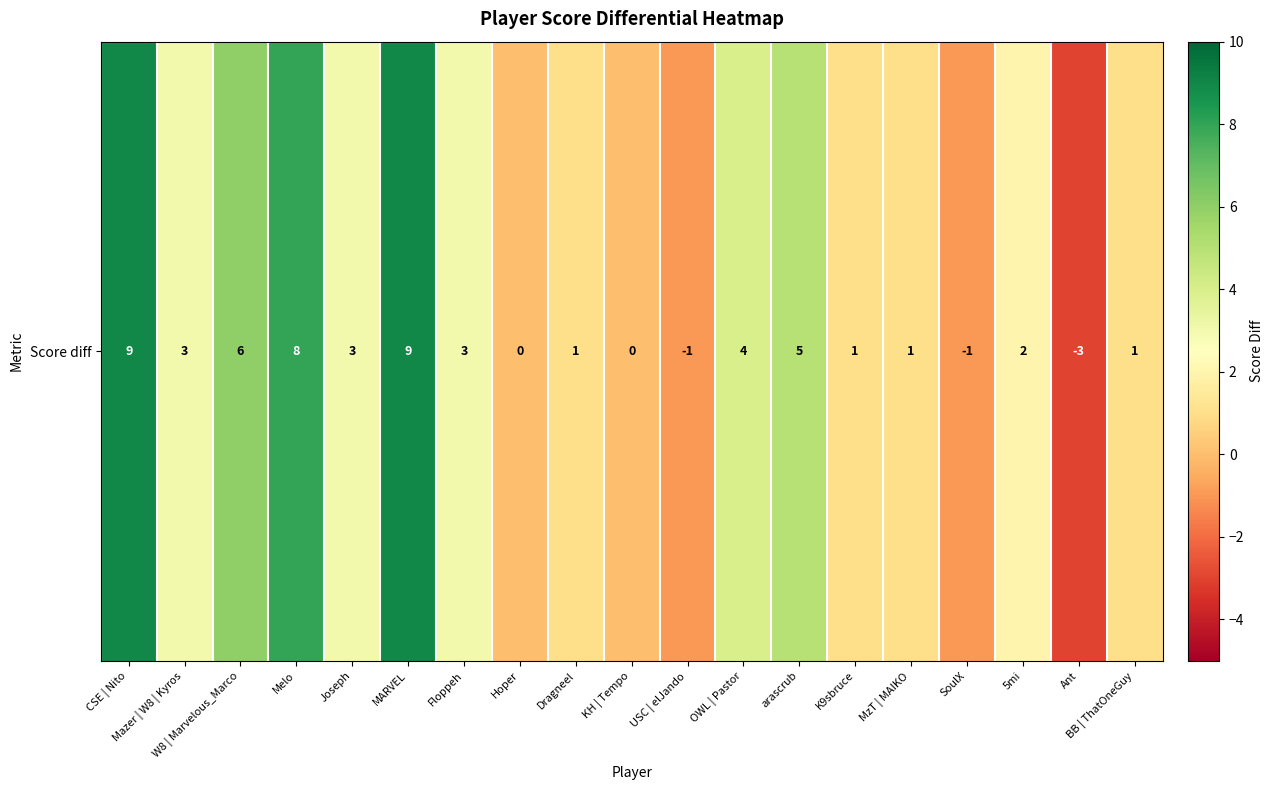

Is it true that the value at W8 | Marvelous_Marco is 6?

True